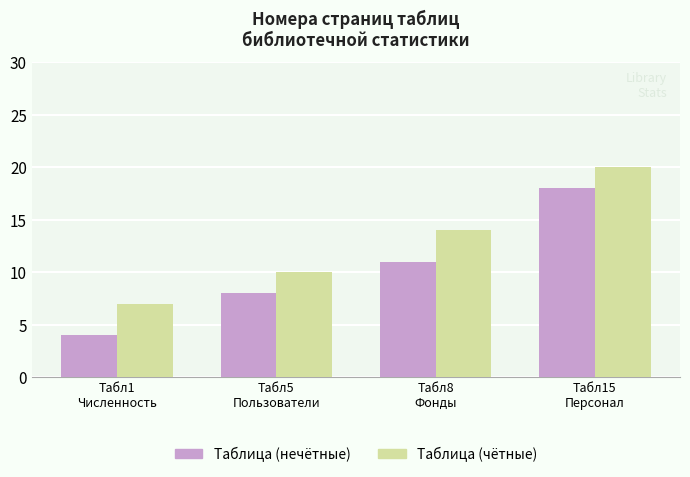

Rank the series at Табл15
Персонал from lowest to highest value.

Таблица (нечётные), Таблица (чётные)